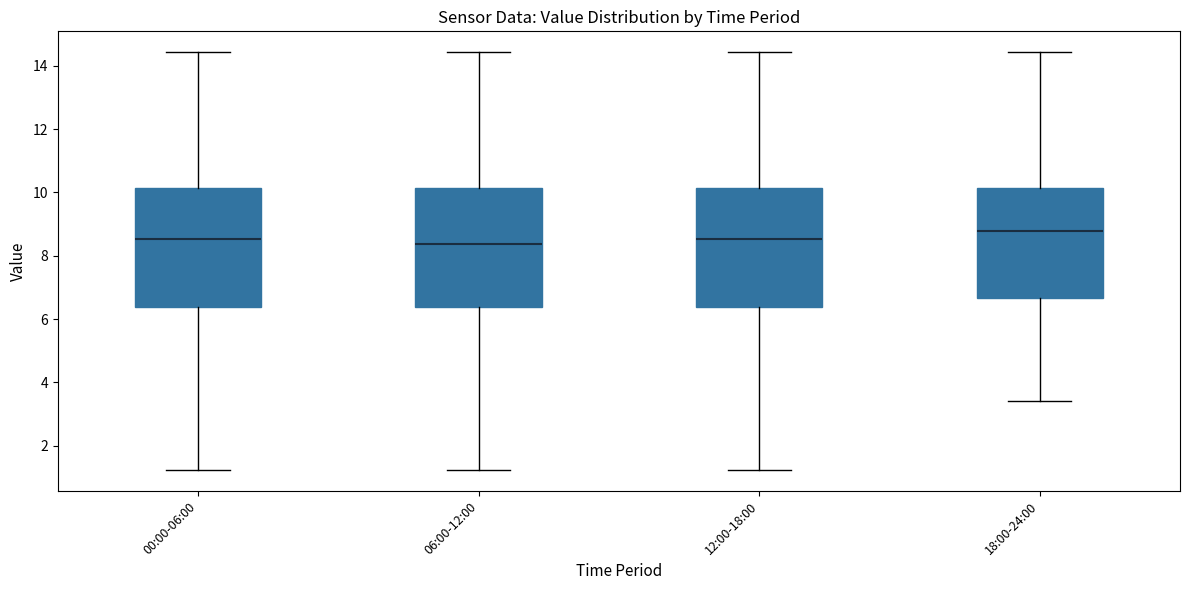

Reading left to right, transcribe this box plot: for each box, give where its median line is, the range the box spans, and where its two whiskers end, as read against the y-axis. The values are not printed on the chart, so give them approximately, as read against the axis.

00:00-06:00: median 8.6, box 6.4 to 10.2, whiskers 1.2 to 14.4
06:00-12:00: median 8.4, box 6.4 to 10.2, whiskers 1.2 to 14.4
12:00-18:00: median 8.6, box 6.4 to 10.2, whiskers 1.2 to 14.4
18:00-24:00: median 8.8, box 6.6 to 10.2, whiskers 3.4 to 14.4